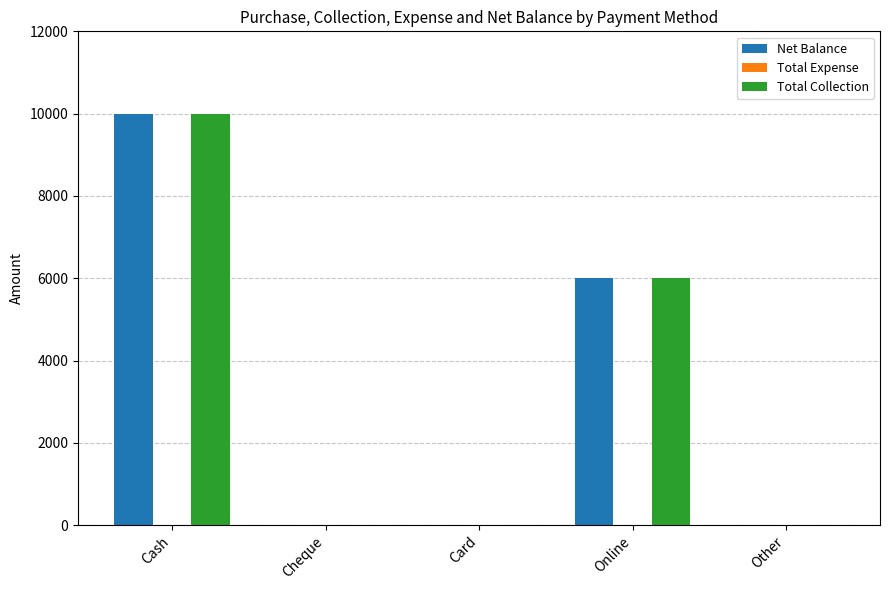

At which category is the sum across all series the highest?

Cash